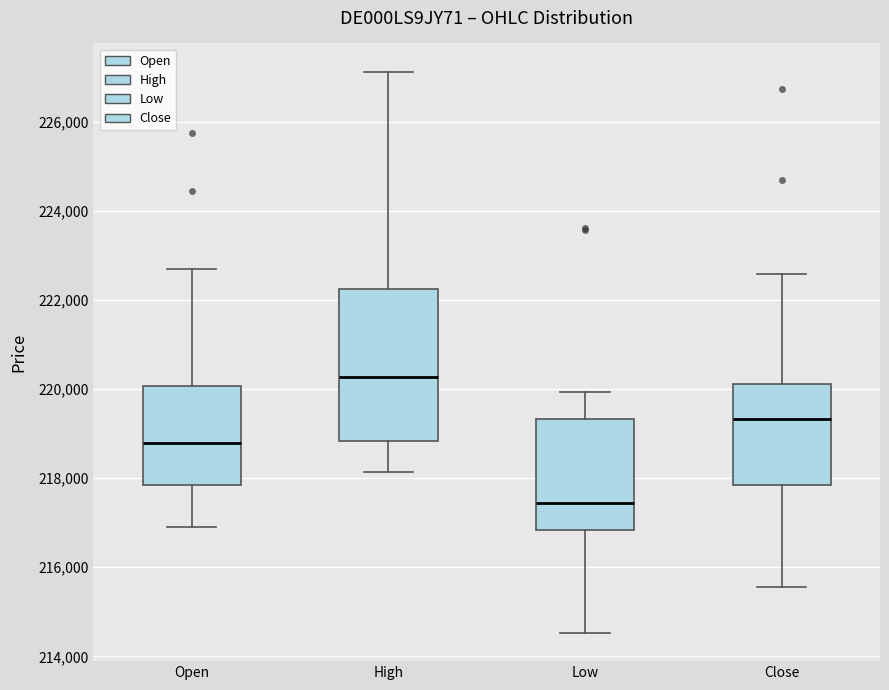

Reading left to right, transcribe this box plot: for each box, give where its median line is, the range the box spans, and where its two whiskers end, as read against the y-axis. The values are not printed on the chart, so give them approximately, as read against the axis.

Open: median 218800, box 217800 to 220000, whiskers 217000 to 222600
High: median 220200, box 218800 to 222200, whiskers 218200 to 227200
Low: median 217400, box 216800 to 219400, whiskers 214600 to 220000
Close: median 219400, box 217800 to 220200, whiskers 215600 to 222600